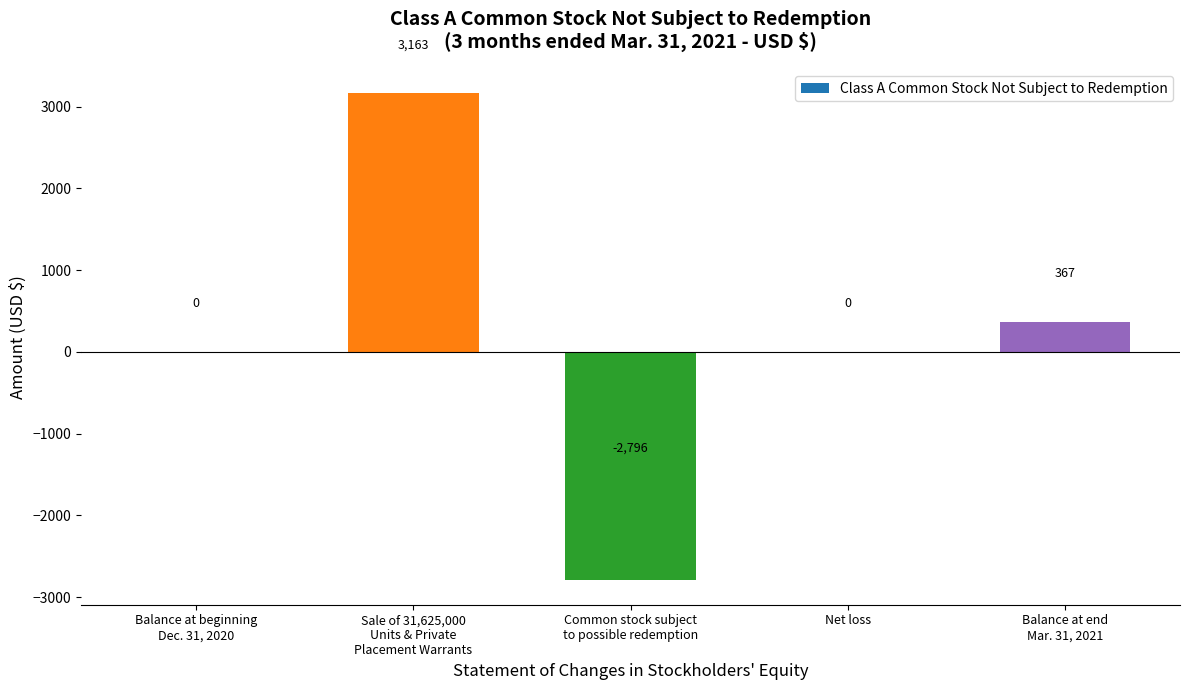

Is it true that the value at Net loss is 0?

True